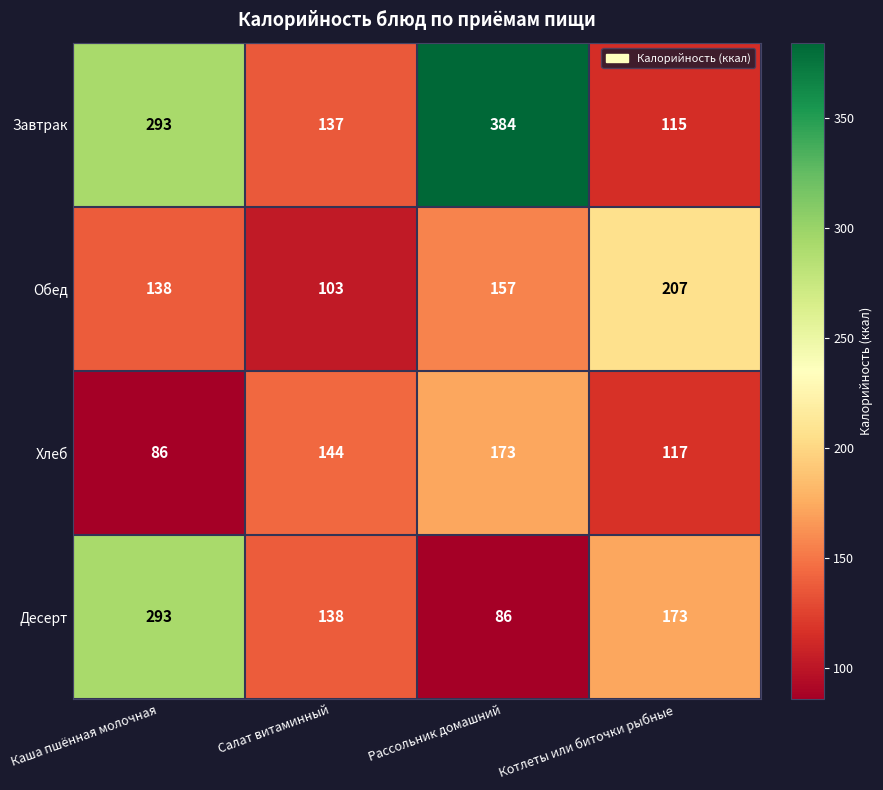

Rank the series by their maximum value, from lowest to highest.

Хлеб, Обед, Десерт, Завтрак